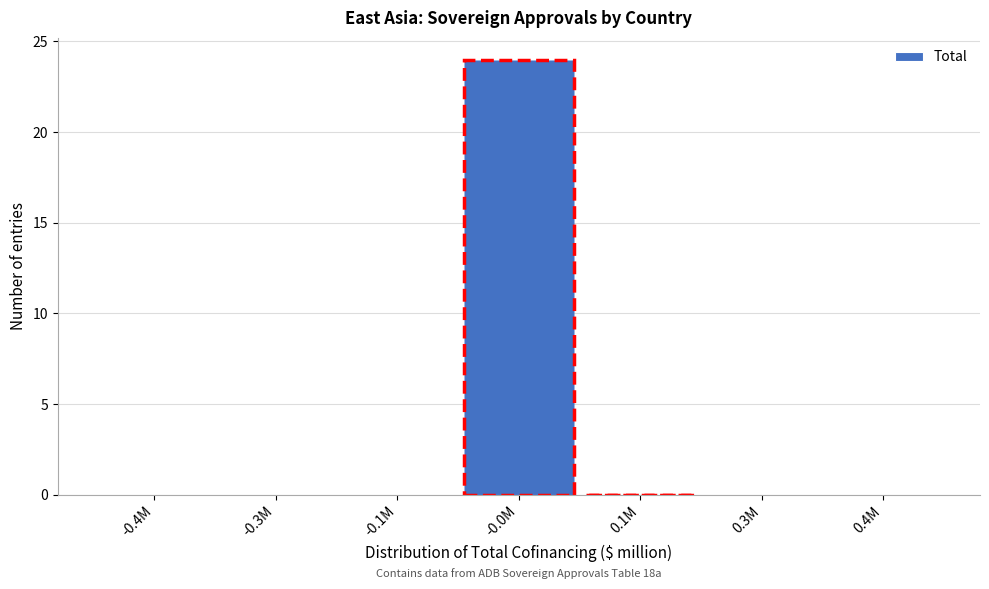

Reading right to left, extract all data points from this chart.

0.4M=0	0.3M=0	0.1M=0	-0.0M=24	-0.1M=0	-0.3M=0	-0.4M=0